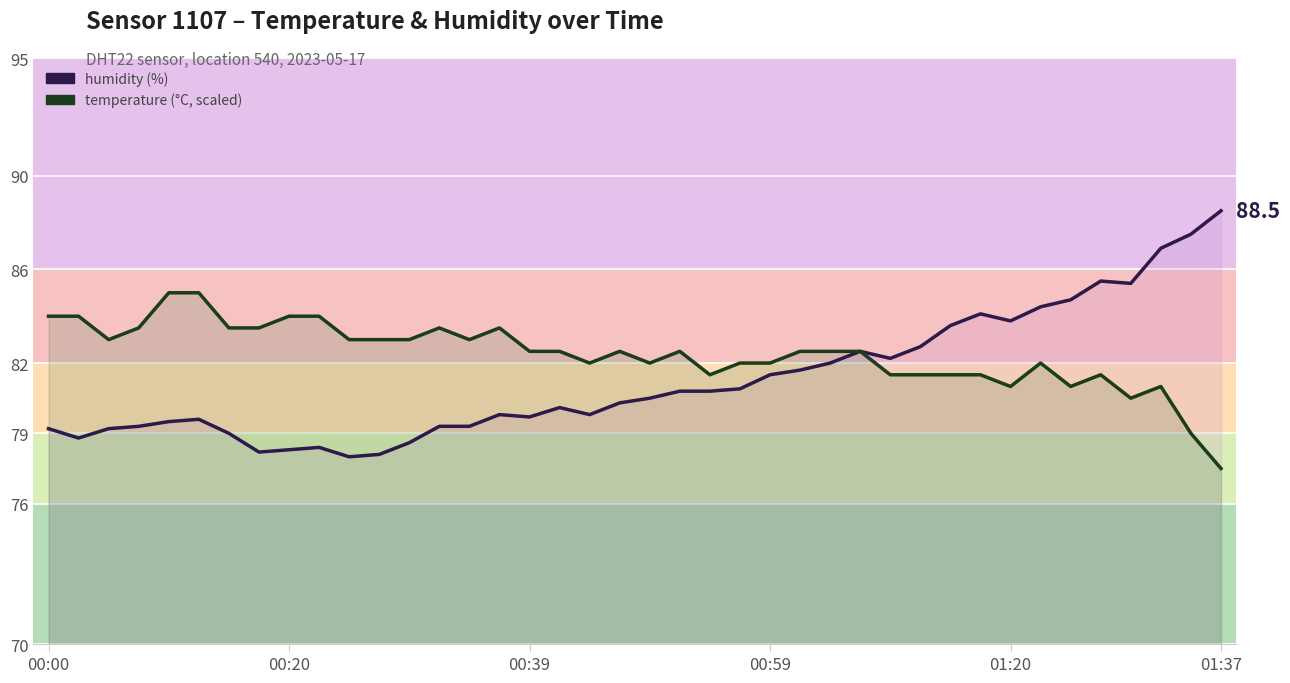

True or false: temperature (scaled) and humidity intersect in this chart.

False